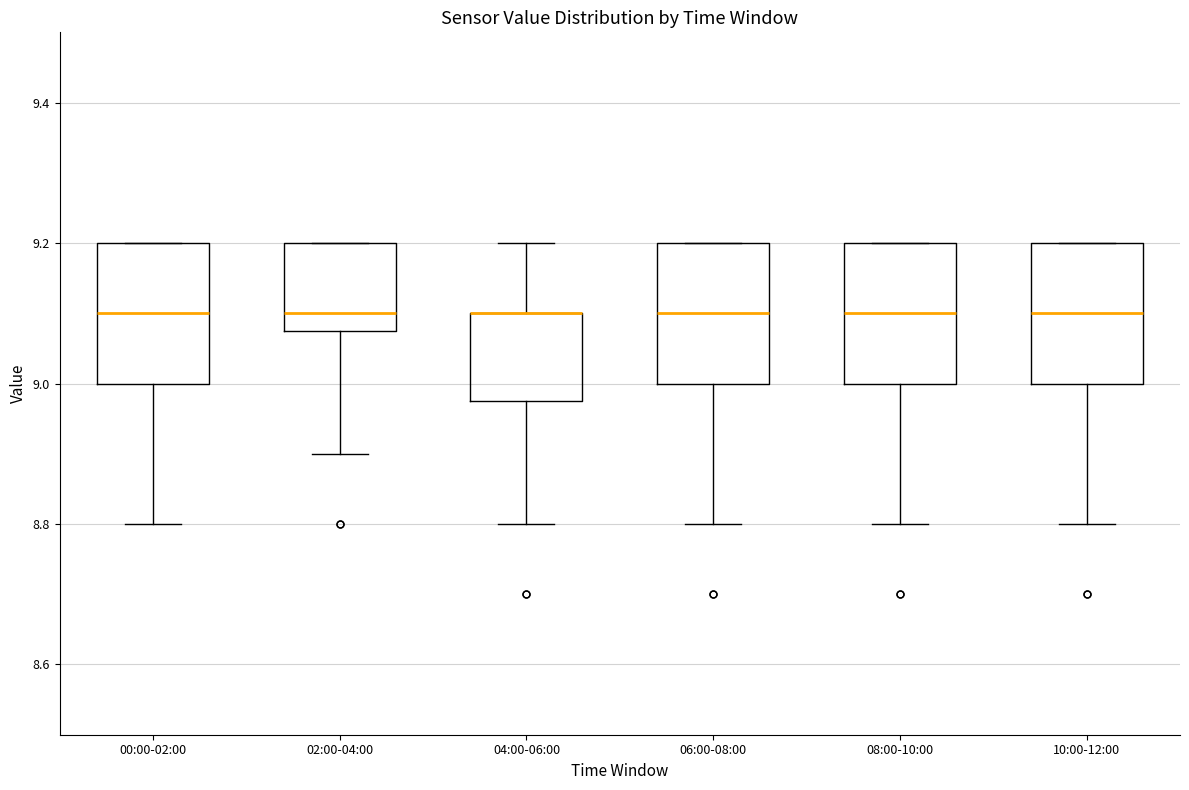

Reading left to right, transcribe this box plot: for each box, give where its median line is, the range the box spans, and where its two whiskers end, as read against the y-axis. The values are not printed on the chart, so give them approximately, as read against the axis.

00:00-02:00: median 9.10, box 9.00 to 9.20, whiskers 8.80 to 9.20
02:00-04:00: median 9.10, box 9.08 to 9.20, whiskers 8.90 to 9.20
04:00-06:00: median 9.10 (drawn on the box's upper edge), box 8.98 to 9.10, whiskers 8.80 to 9.20
06:00-08:00: median 9.10, box 9.00 to 9.20, whiskers 8.80 to 9.20
08:00-10:00: median 9.10, box 9.00 to 9.20, whiskers 8.80 to 9.20
10:00-12:00: median 9.10, box 9.00 to 9.20, whiskers 8.80 to 9.20